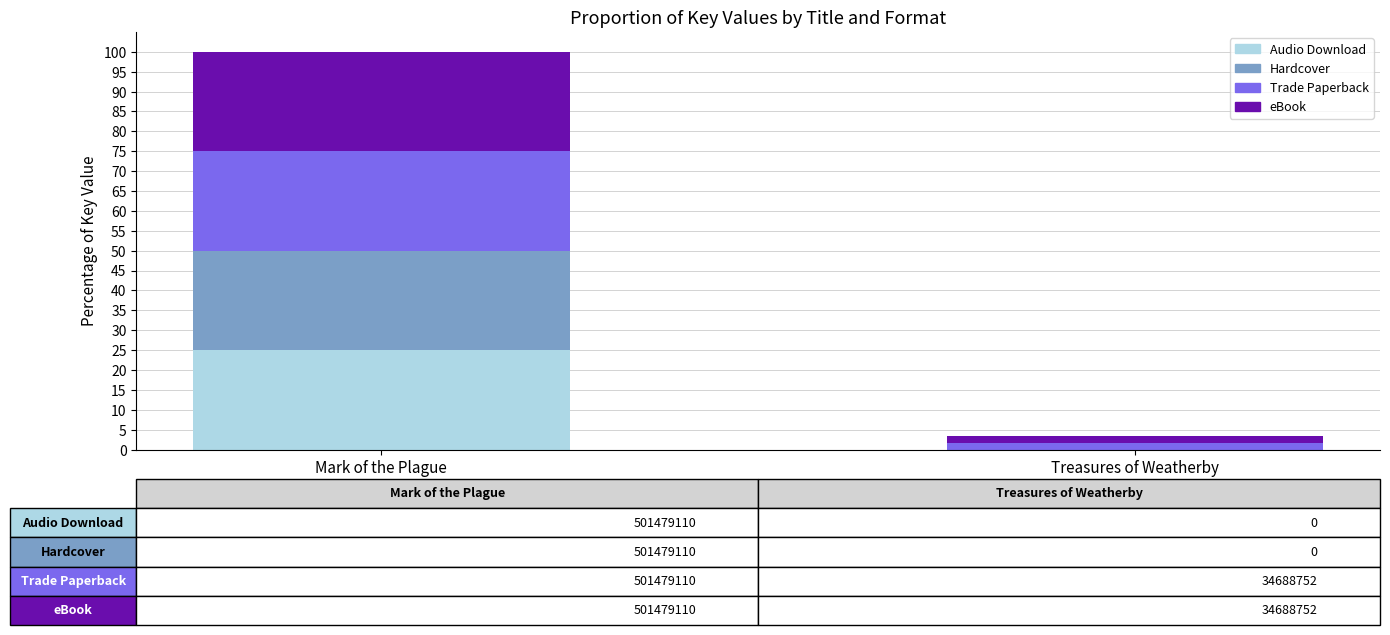

The Audio Download series shows 41.5 at Mark of the Plague. True or false?

False